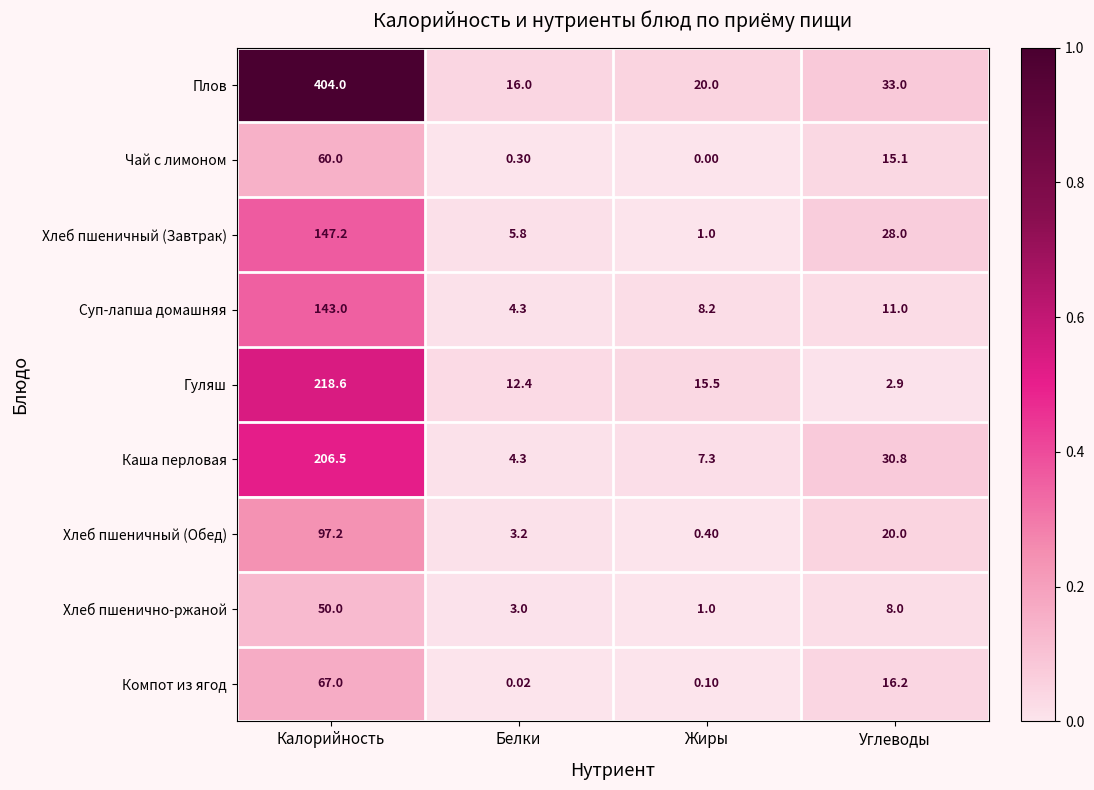

Which series has the widest spread of values?

Плов